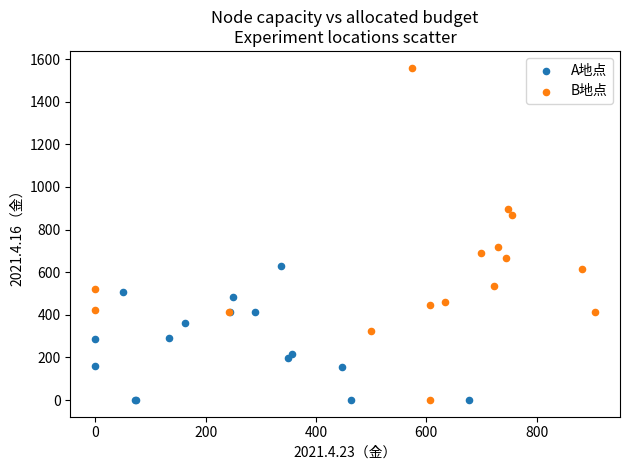

Which series has the largest Y range (max minus min)?

B地点